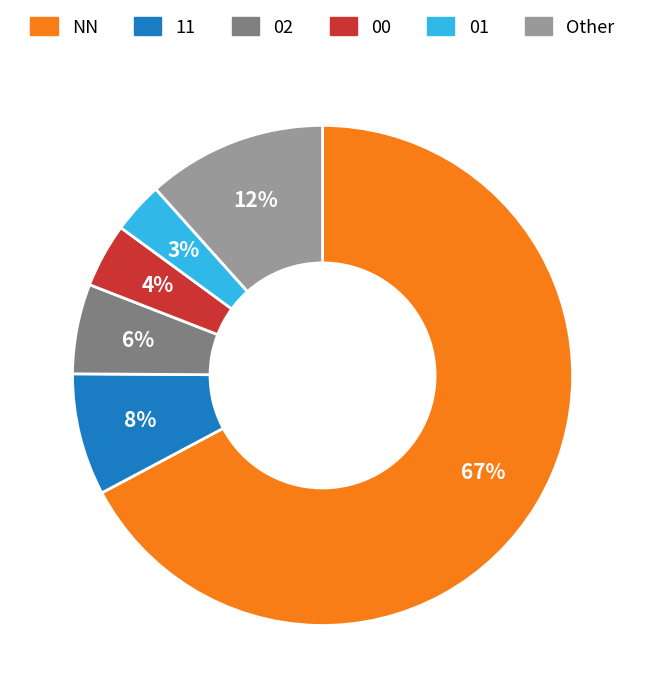

What is the largest slice in the pie chart?

NN